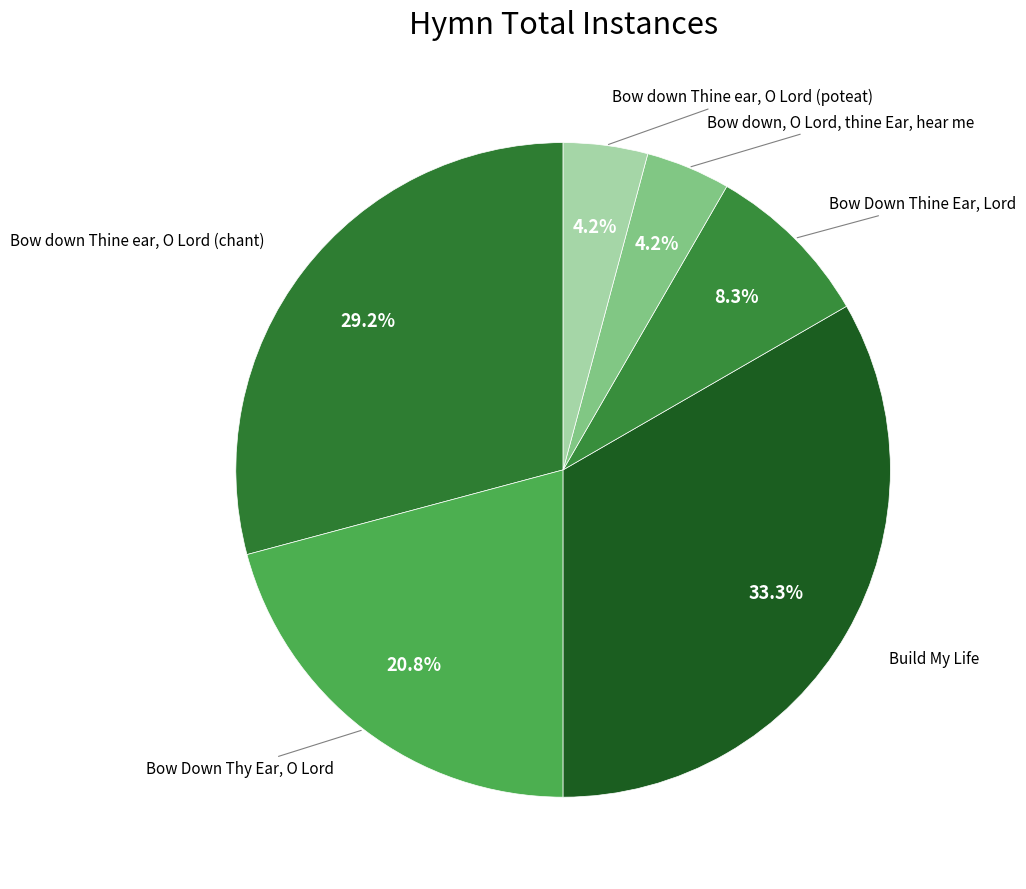

The Bow down Thine ear, O Lord (chant) slice represents 29% of the pie. True or false?

True